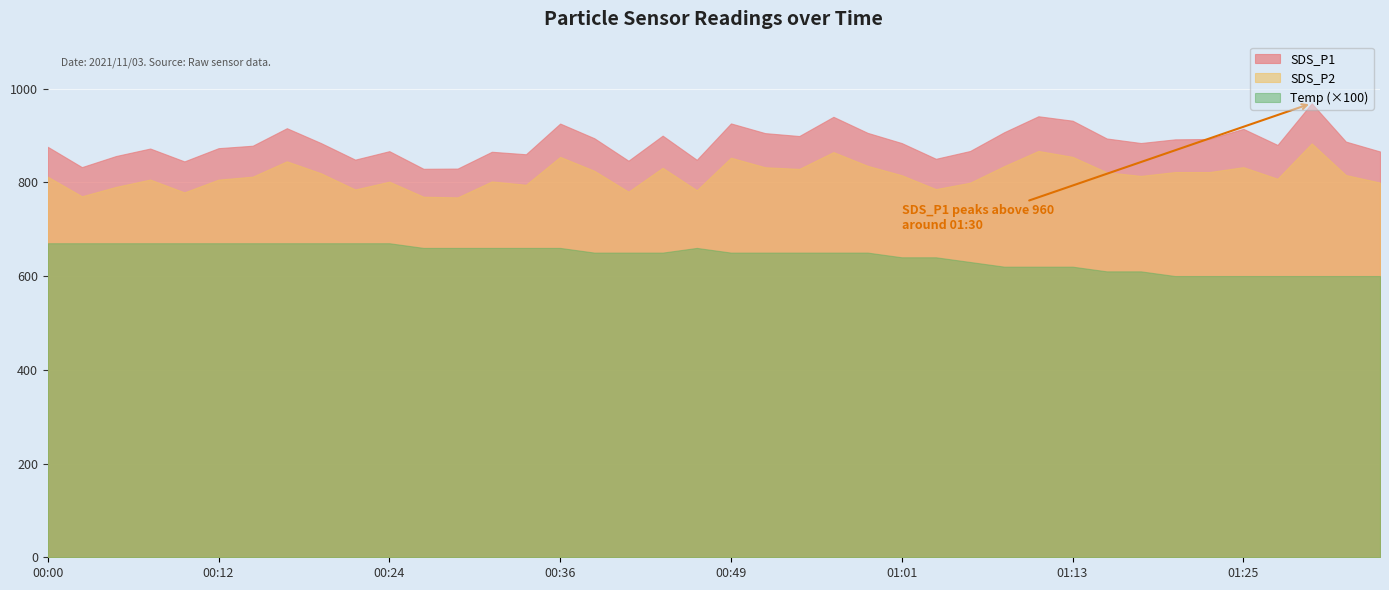

Reading left to right, extract all data points from this chart.

SDS_P1: 00:00=875.7	00:02=832.4	00:05=856.1	00:07=872.0	00:10=844.6	00:12=872.8	00:15=878.0	00:17=915.4	00:19=883.7	00:22=848.3	00:24=866.4	00:27=828.8	00:29=829.3	00:32=865.1	00:34=859.8	00:36=925.3	00:39=894.0	00:41=846.0	00:44=899.5	00:46=848.0	00:49=925.6	00:51=904.9	00:53=898.7	00:56=939.7	00:58=905.5	01:01=883.7	01:03=850.1	01:06=866.8	01:08=906.9	01:10=940.9	01:13=931.4	01:15=893.5	01:18=883.8	01:20=891.6	01:23=892.4	01:25=914.0	01:27=879.7	01:30=968.5	01:32=886.9	01:35=865.7
SDS_P2: 00:00=812.0	00:02=770.2	00:05=790.3	00:07=805.9	00:10=778.5	00:12=805.8	00:15=812.1	00:17=844.8	00:19=819.3	00:22=784.7	00:24=801.4	00:27=769.3	00:29=767.9	00:32=801.9	00:34=794.8	00:36=854.3	00:39=824.6	00:41=780.0	00:44=831.0	00:46=783.1	00:49=852.5	00:51=832.1	00:53=828.6	00:56=864.5	00:58=835.2	01:01=815.1	01:03=785.5	01:06=799.2	01:08=834.6	01:10=866.9	01:13=854.3	01:15=821.5	01:18=813.7	01:20=821.9	01:23=821.8	01:25=832.4	01:27=807.6	01:30=883.0	01:32=815.5	01:35=799.4
Temp: 00:00=6.7	00:02=6.7	00:05=6.7	00:07=6.7	00:10=6.7	00:12=6.7	00:15=6.7	00:17=6.7	00:19=6.7	00:22=6.7	00:24=6.7	00:27=6.6	00:29=6.6	00:32=6.6	00:34=6.6	00:36=6.6	00:39=6.5	00:41=6.5	00:44=6.5	00:46=6.6	00:49=6.5	00:51=6.5	00:53=6.5	00:56=6.5	00:58=6.5	01:01=6.4	01:03=6.4	01:06=6.3	01:08=6.2	01:10=6.2	01:13=6.2	01:15=6.1	01:18=6.1	01:20=6.0	01:23=6.0	01:25=6.0	01:27=6.0	01:30=6.0	01:32=6.0	01:35=6.0